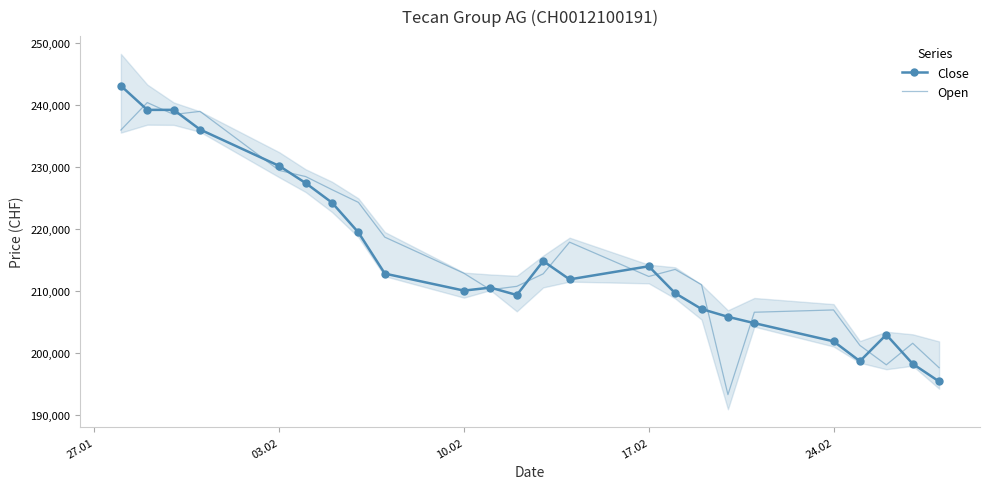

What is the maximum value for Open?

240373